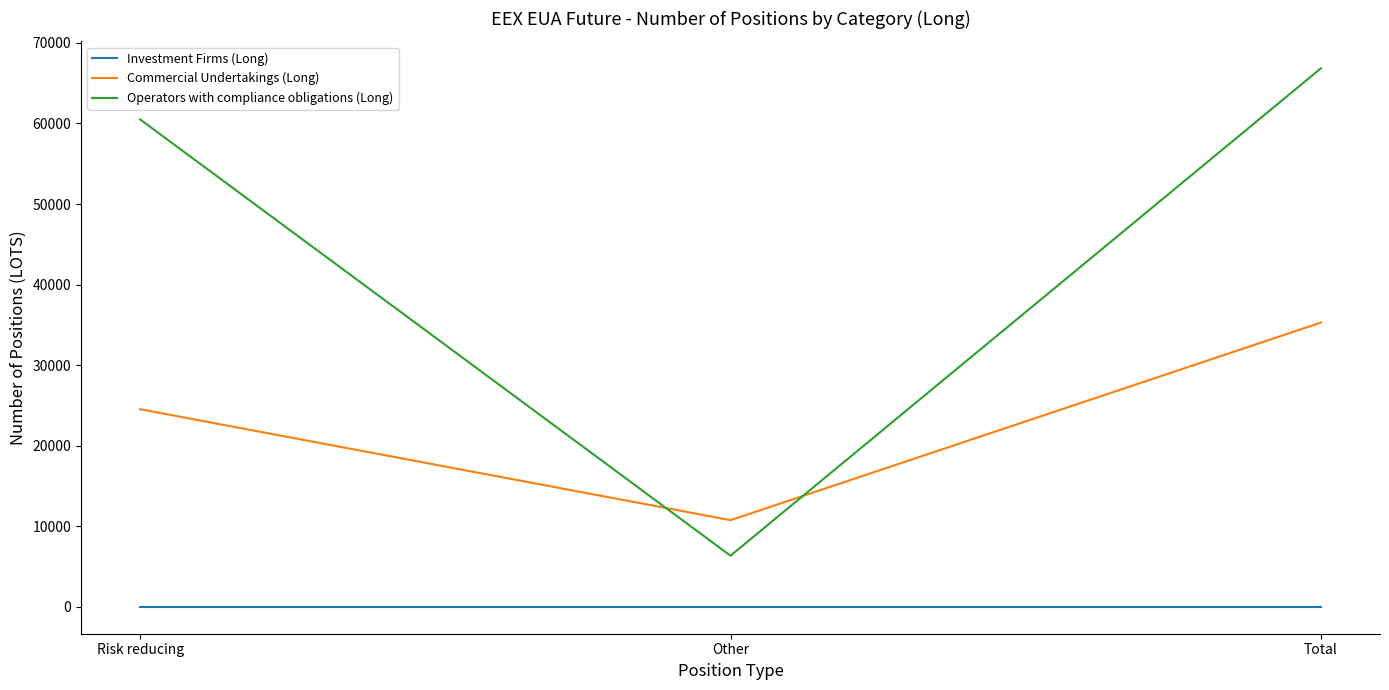

Where is Commercial Undertakings (Long) nearest to the value 23022?

Risk reducing